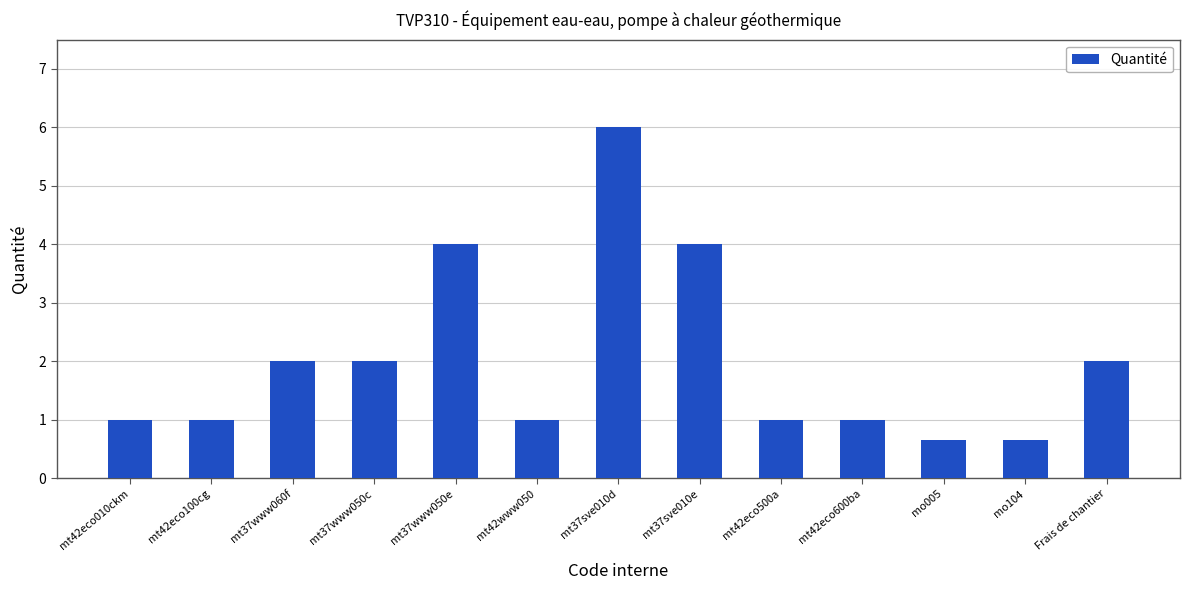

What is the greatest value displayed?

6.0